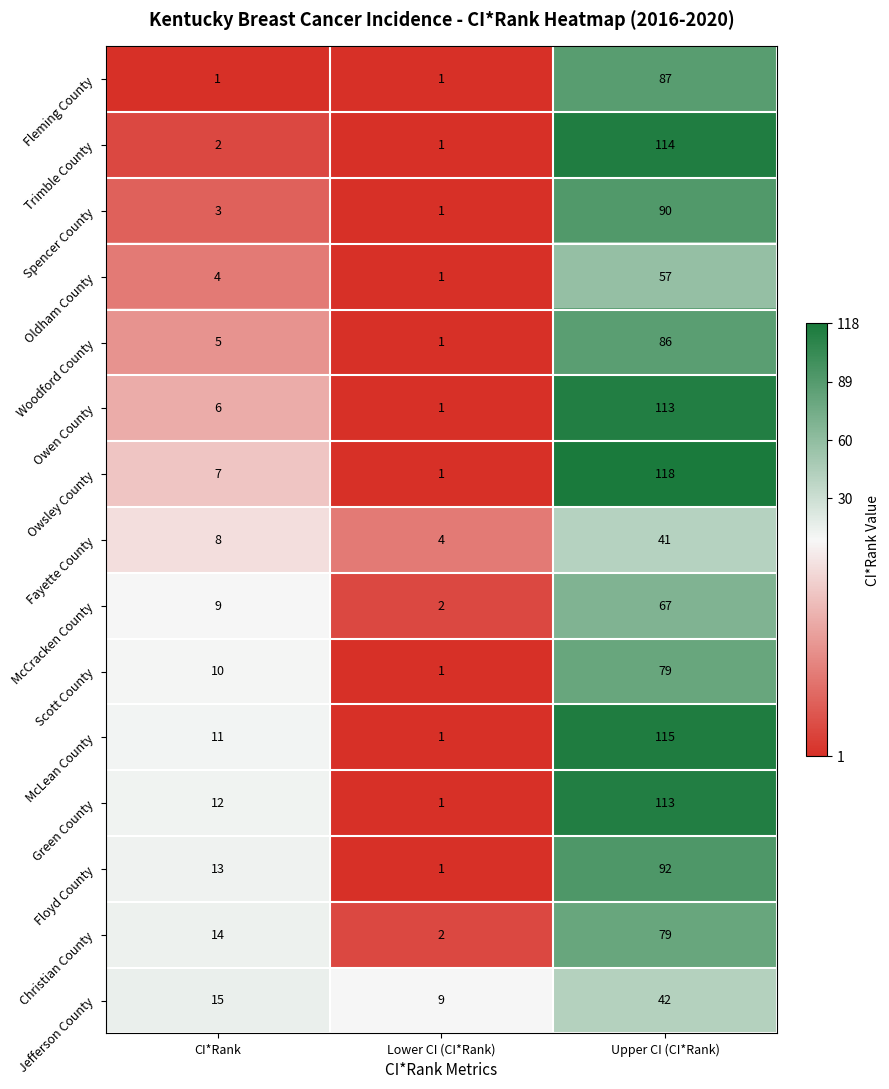

The Trimble County series shows 56 at Upper CI (CI*Rank). True or false?

False